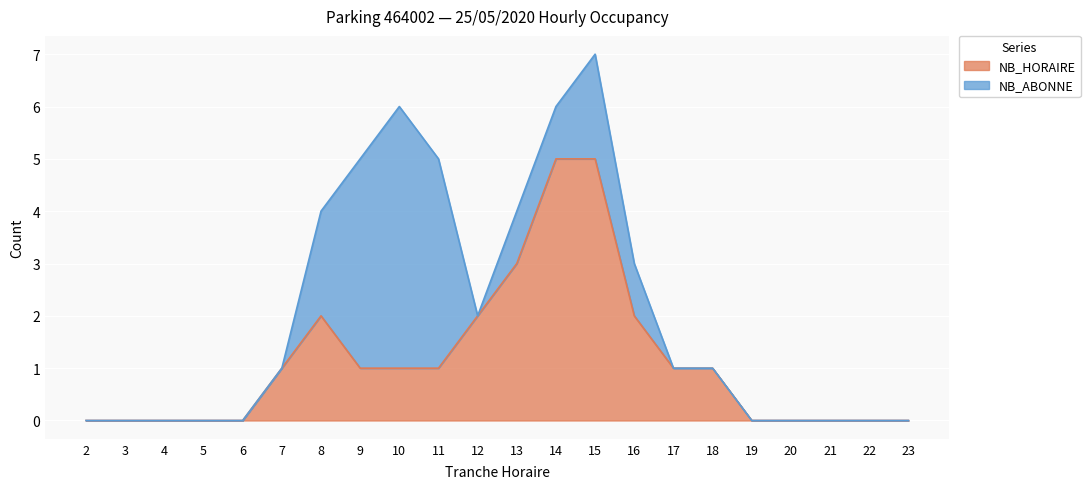

What is the difference between the maximum and second lowest values?

5